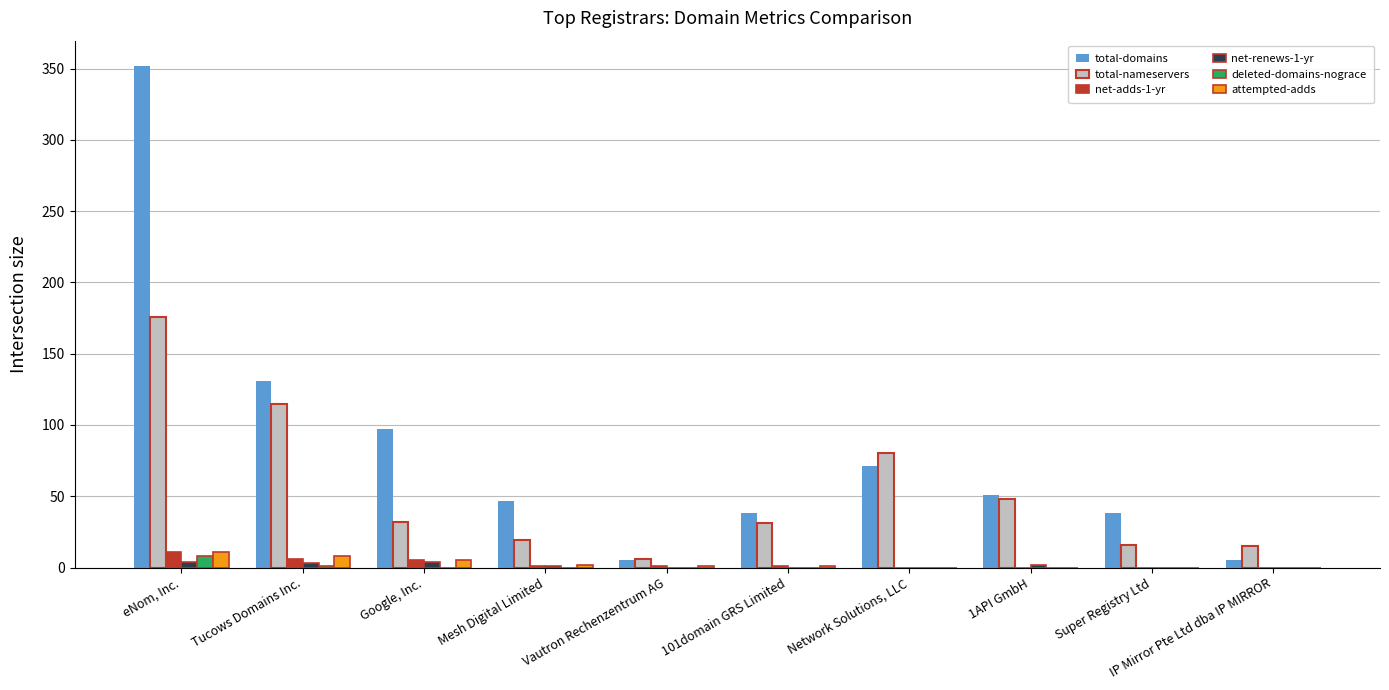

What is the total value across all series at IP Mirror Pte Ltd dba IP MIRROR?

20